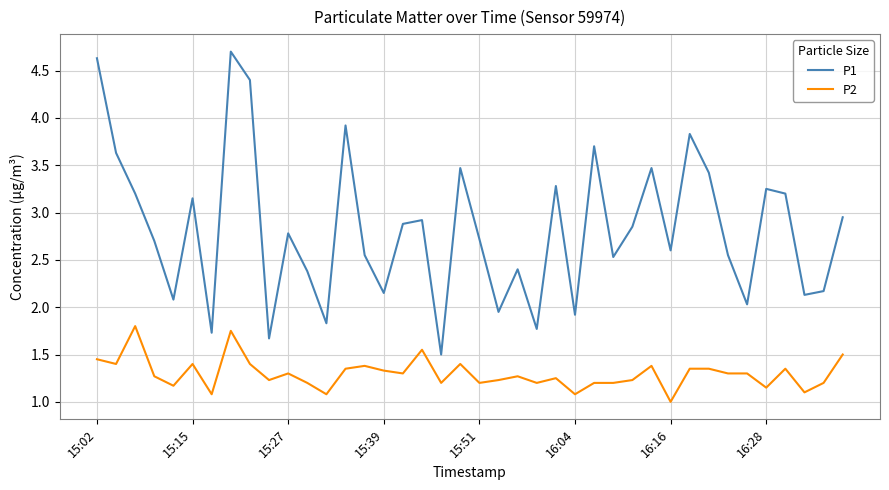

List the series in order of their peak value, lowest first.

P2, P1